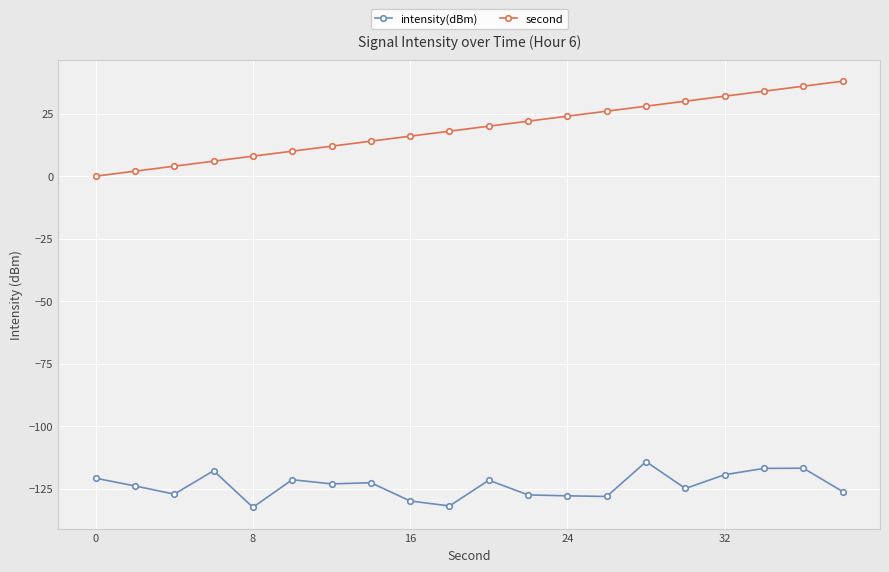

True or false: intensity(dBm) has more than 2 interior local peaks.

True